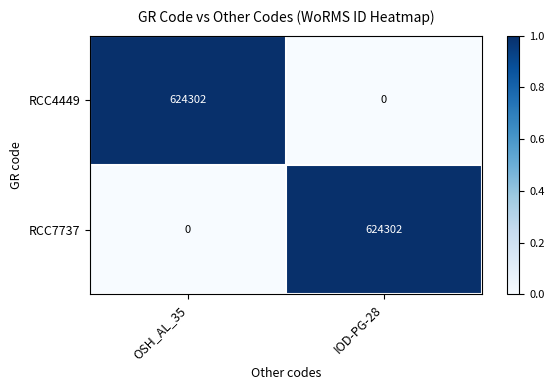

Is it true that RCC7737 equals 624302 at IOD-PG-28?

True